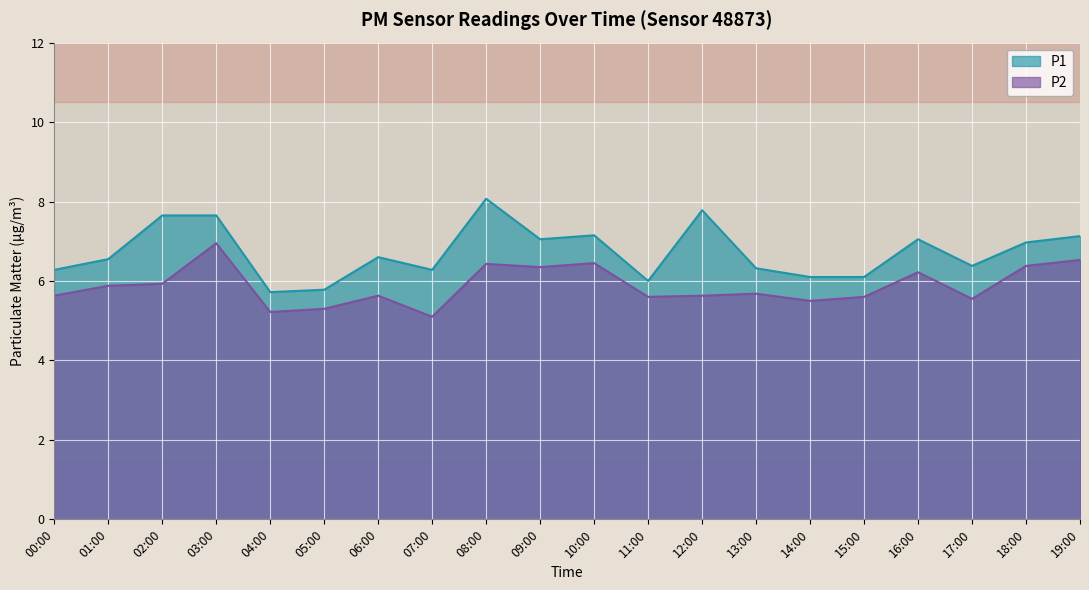

Reading left to right, extract all data points from this chart.

P1: 00:00=6.3	01:00=6.5	02:00=7.7	03:00=7.7	04:00=5.7	05:00=5.8	06:00=6.6	07:00=6.3	08:00=8.1	09:00=7.0	10:00=7.2	11:00=6.0	12:00=7.8	13:00=6.3	14:00=6.1	15:00=6.1	16:00=7.0	17:00=6.4	18:00=7.0	19:00=7.1
P2: 00:00=5.6	01:00=5.9	02:00=5.9	03:00=7.0	04:00=5.2	05:00=5.3	06:00=5.6	07:00=5.1	08:00=6.4	09:00=6.3	10:00=6.5	11:00=5.6	12:00=5.6	13:00=5.7	14:00=5.5	15:00=5.6	16:00=6.2	17:00=5.5	18:00=6.4	19:00=6.5